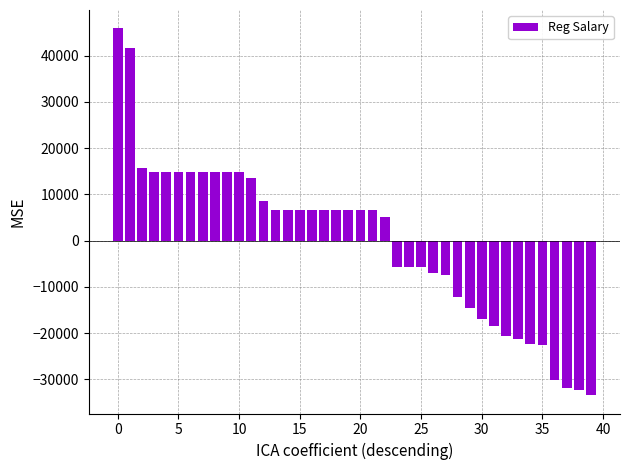

What is the value of the 7th bar from the left?

14781.7